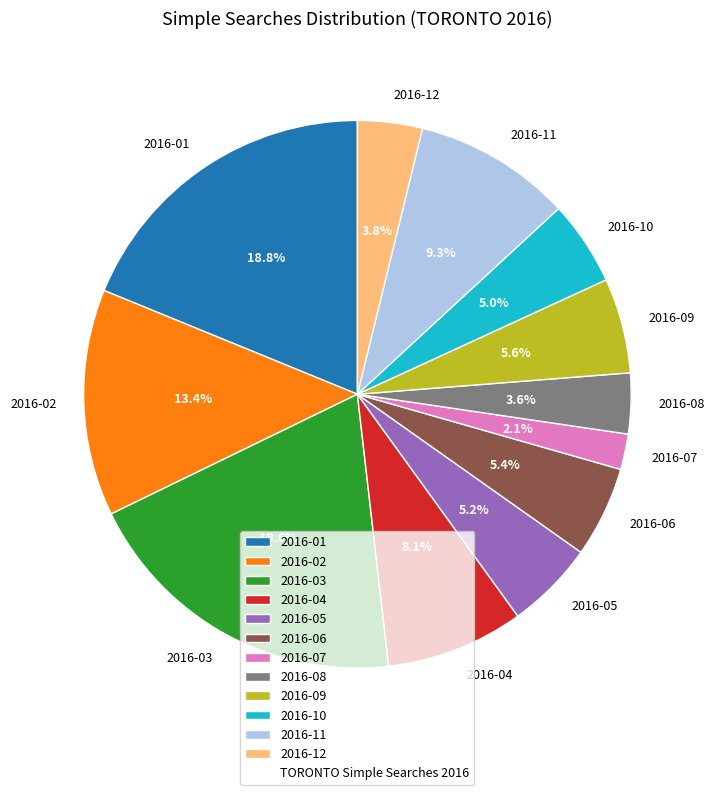

Is it true that 2016-01 is 29% of the pie?

False